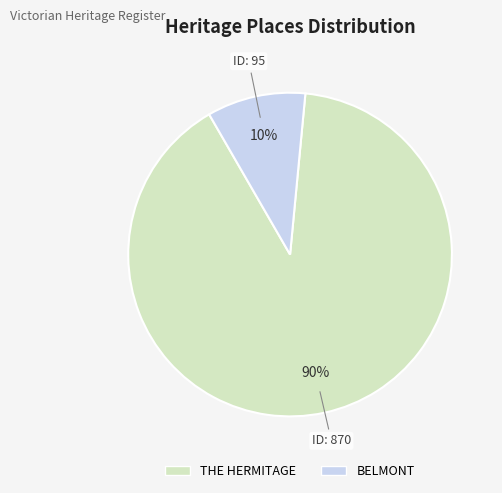

To the nearest percent, what percentage of the pie is THE HERMITAGE?

90%